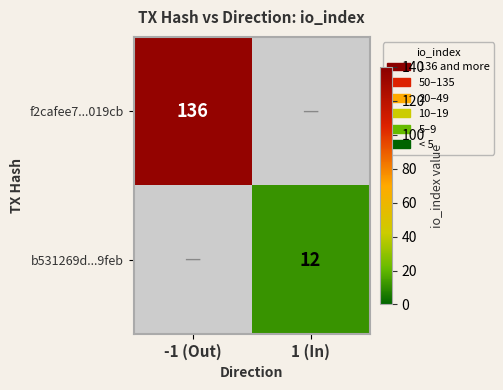

True or false: f2cafee7...019cb has a value of 87 at -1 (Out).

False